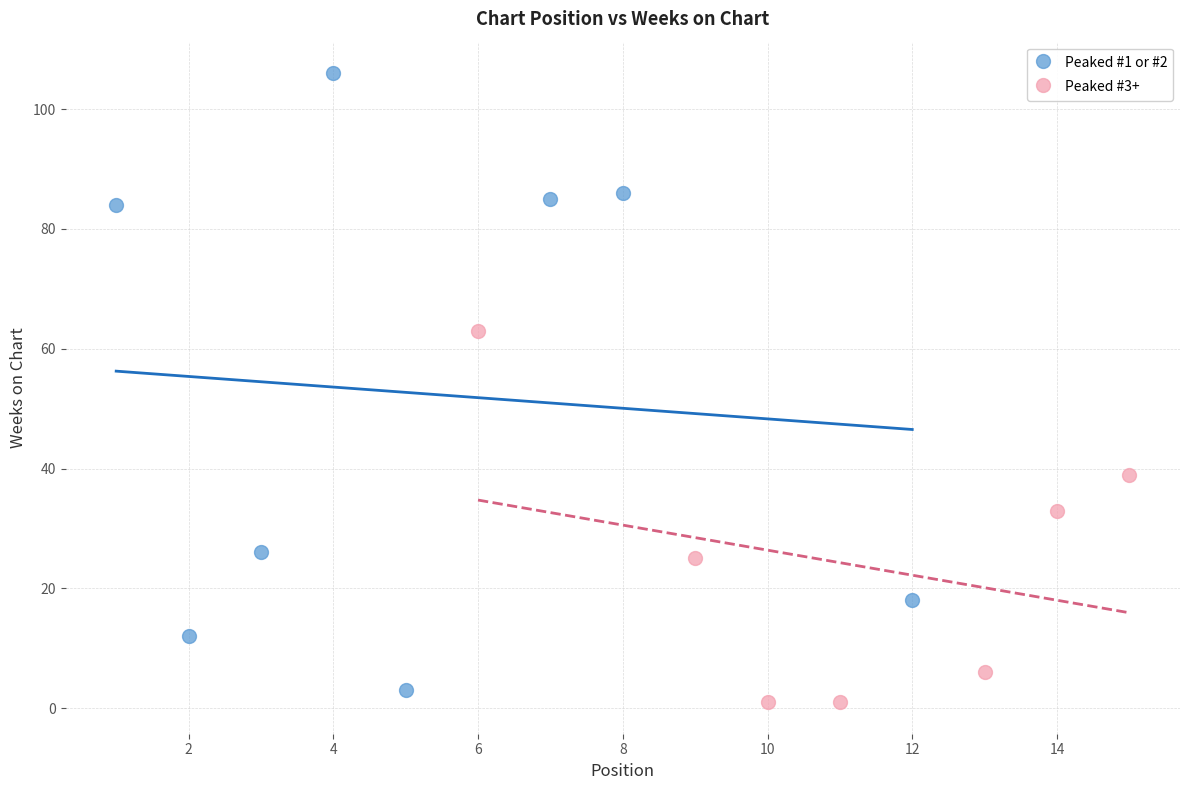

What are all the series names shown in the legend?

Peaked #1 or #2, Peaked #3+